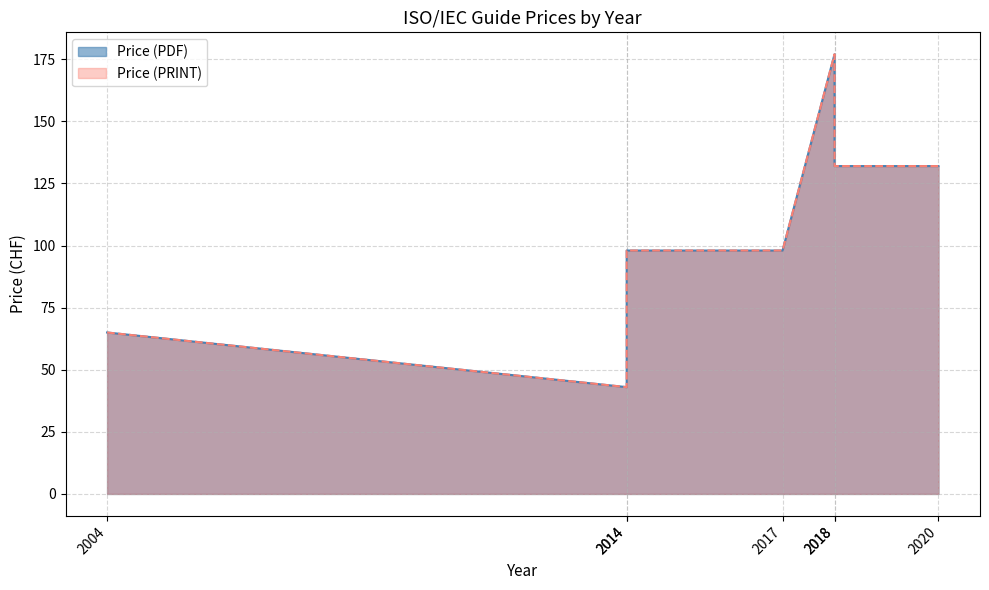

Where is Price (PRINT) nearest to the value 110?

2014